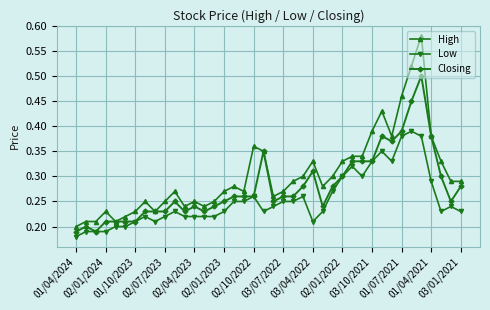

Which series has the largest range (max minus min)?

High